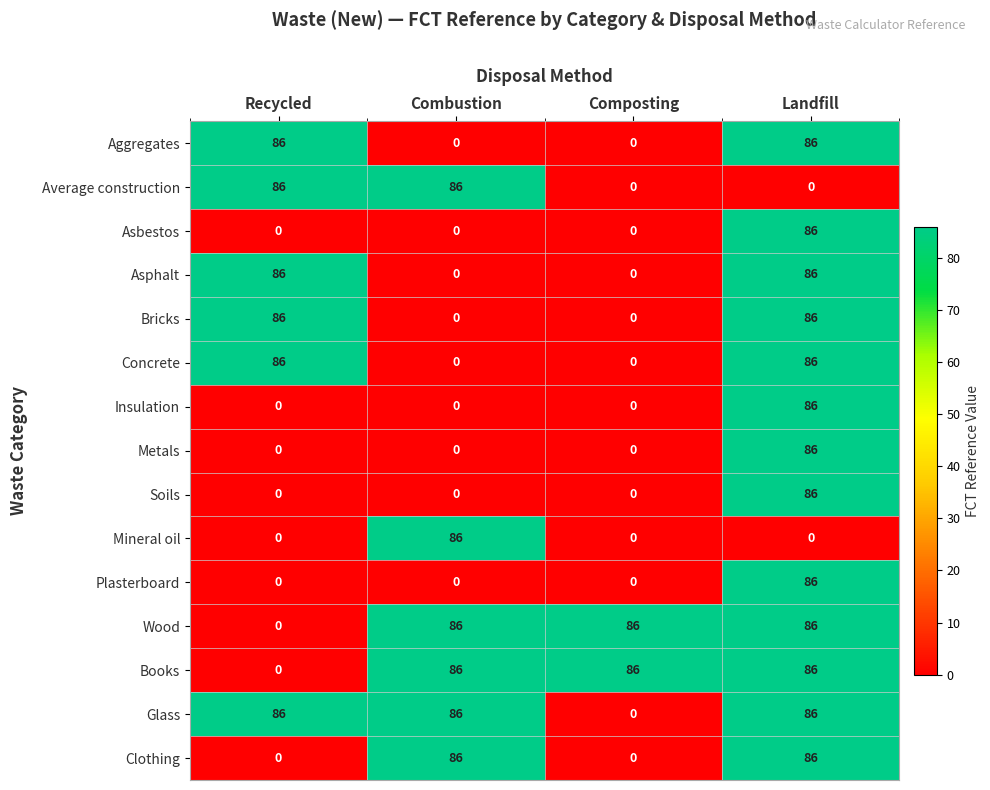

What is the sum of all Metals values?

86